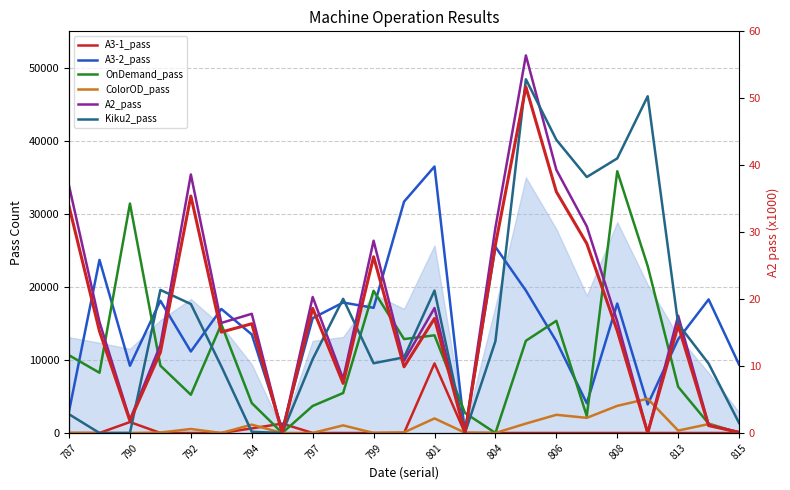

What is the highest value of the A3-2_pass series?

36491